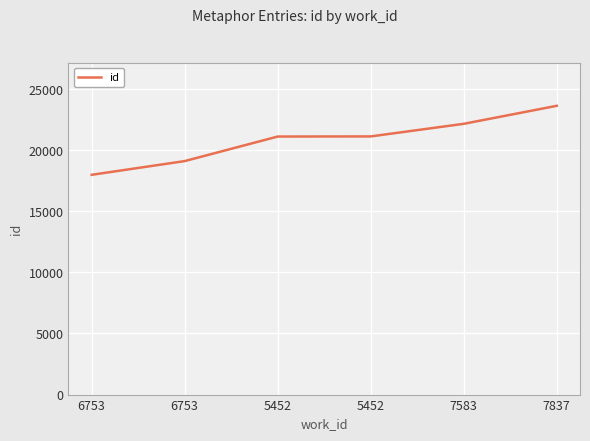

At which label does the data first exceed 21123?

7583